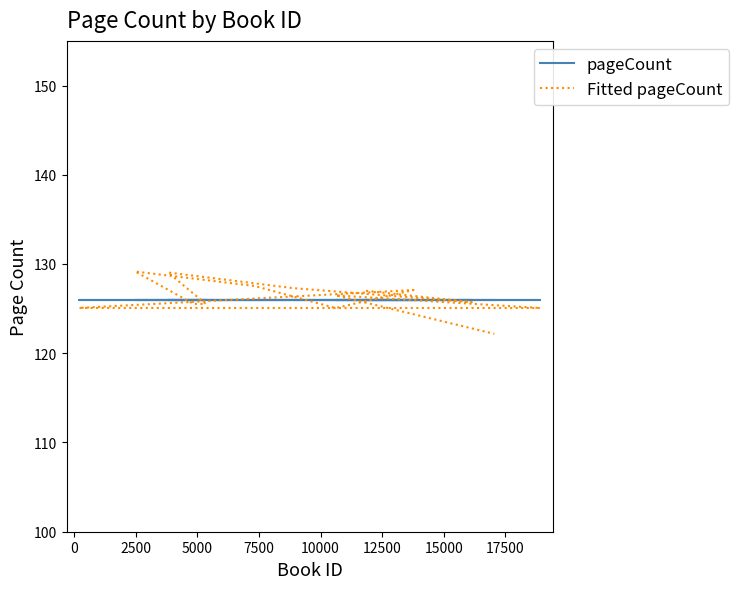

How many interior local valleys does the Fitted pageCount series have?

4